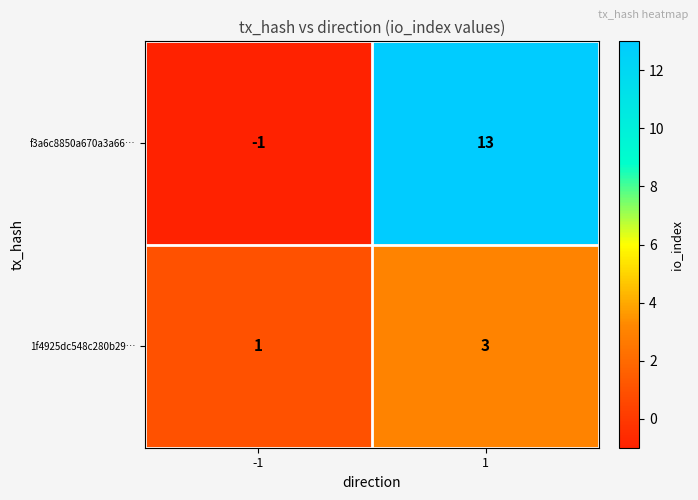

At how many categories does at least one series exceed 9?

1